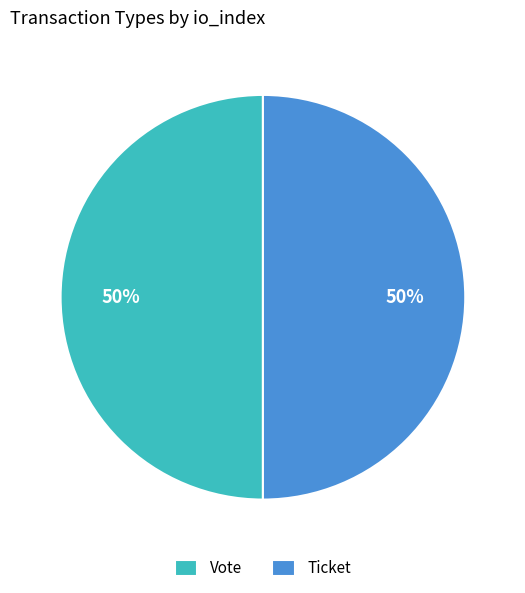

Approximately how many times larger is the value at Ticket compared to Vote?

1.0